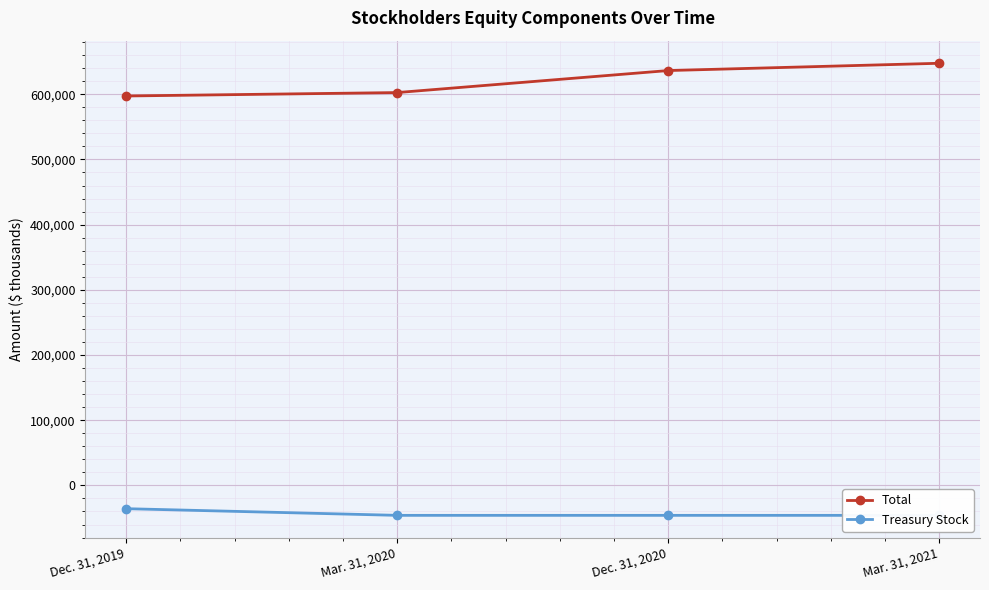

Is this an area chart (filled region under the line)?

No